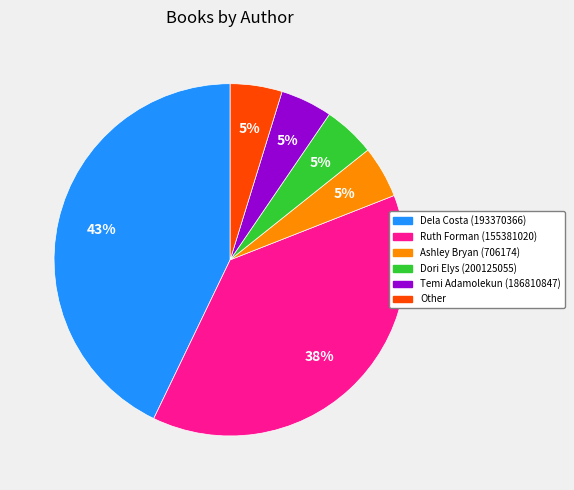

Combined, do Ruth Forman (155381020) and Temi Adamolekun (186810847) account for over 50%?

No